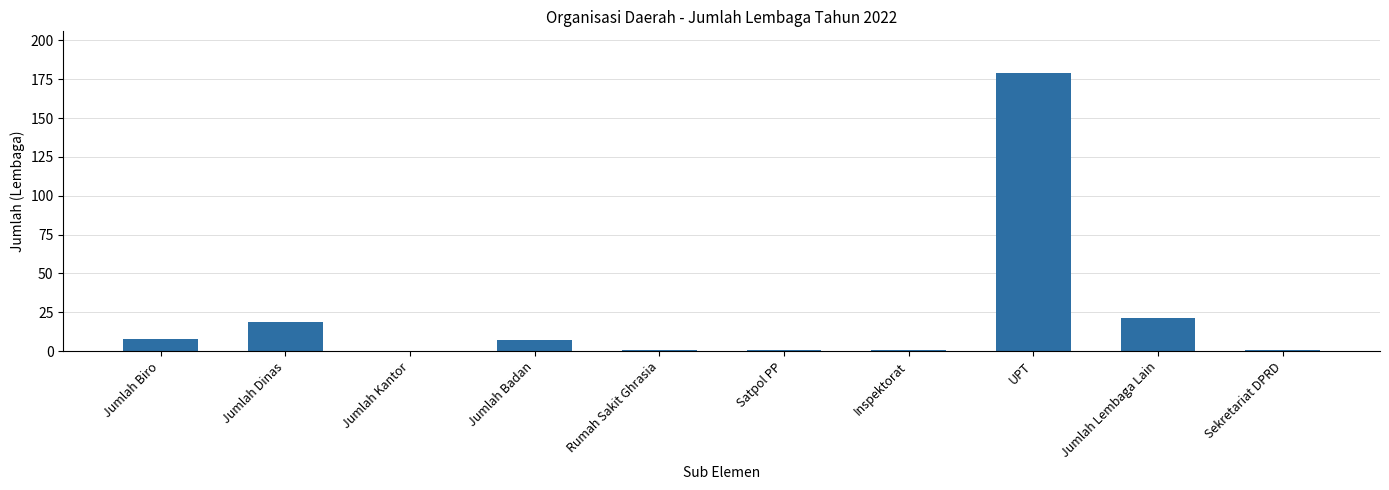

Which category has the highest value across all series?

UPT